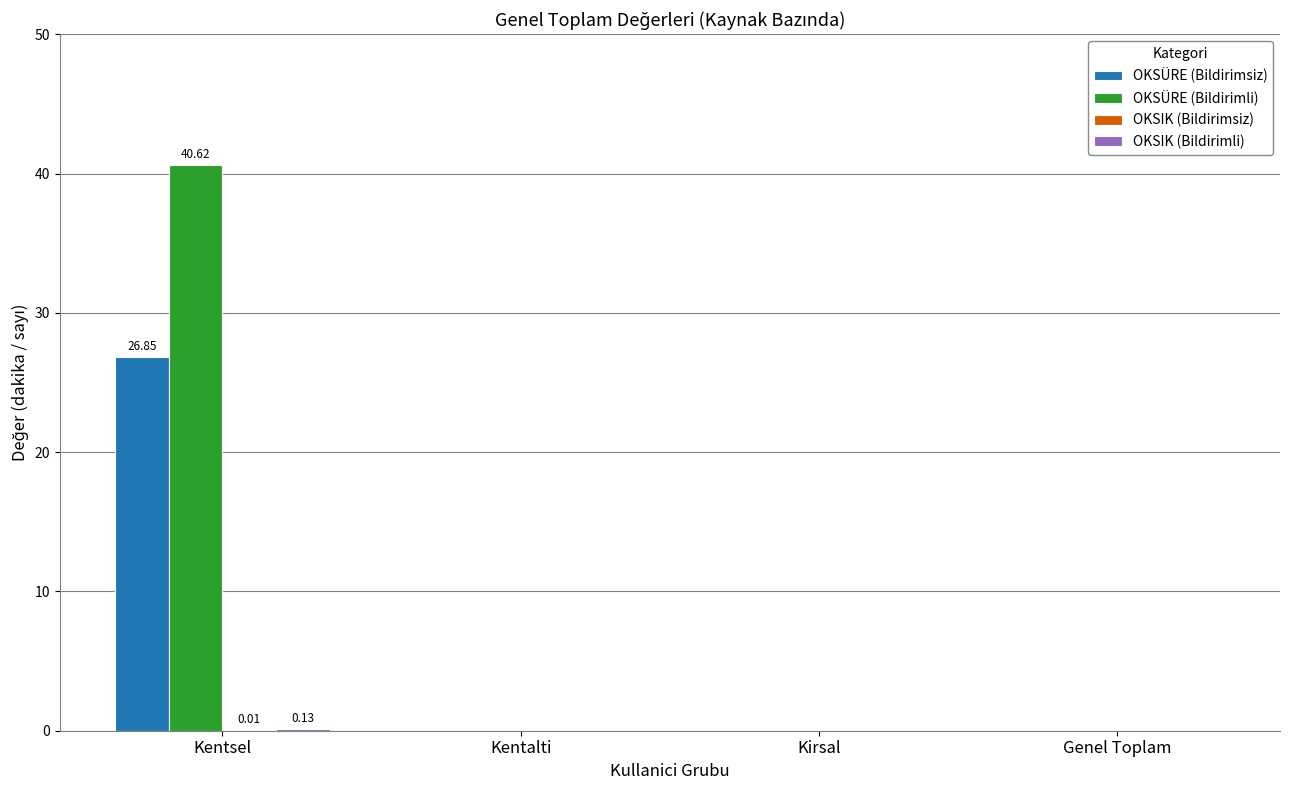

At which label does OKSÜRE (Bildirimsiz) reach its peak?

Kentsel